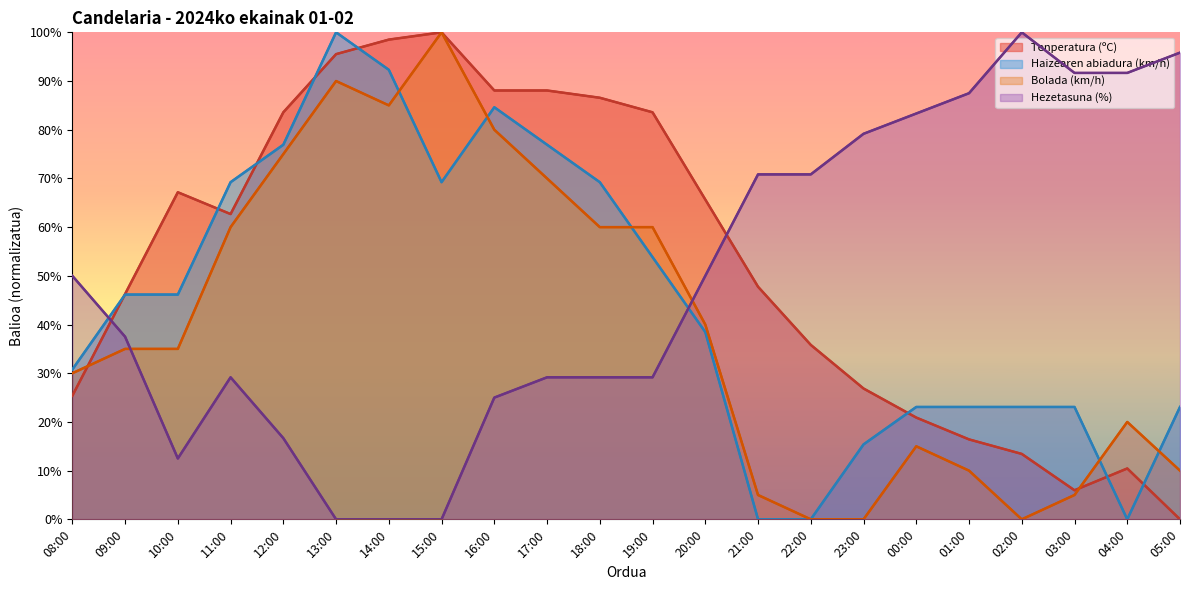

What is the maximum value for Tenperatura (ºC)?

100.0